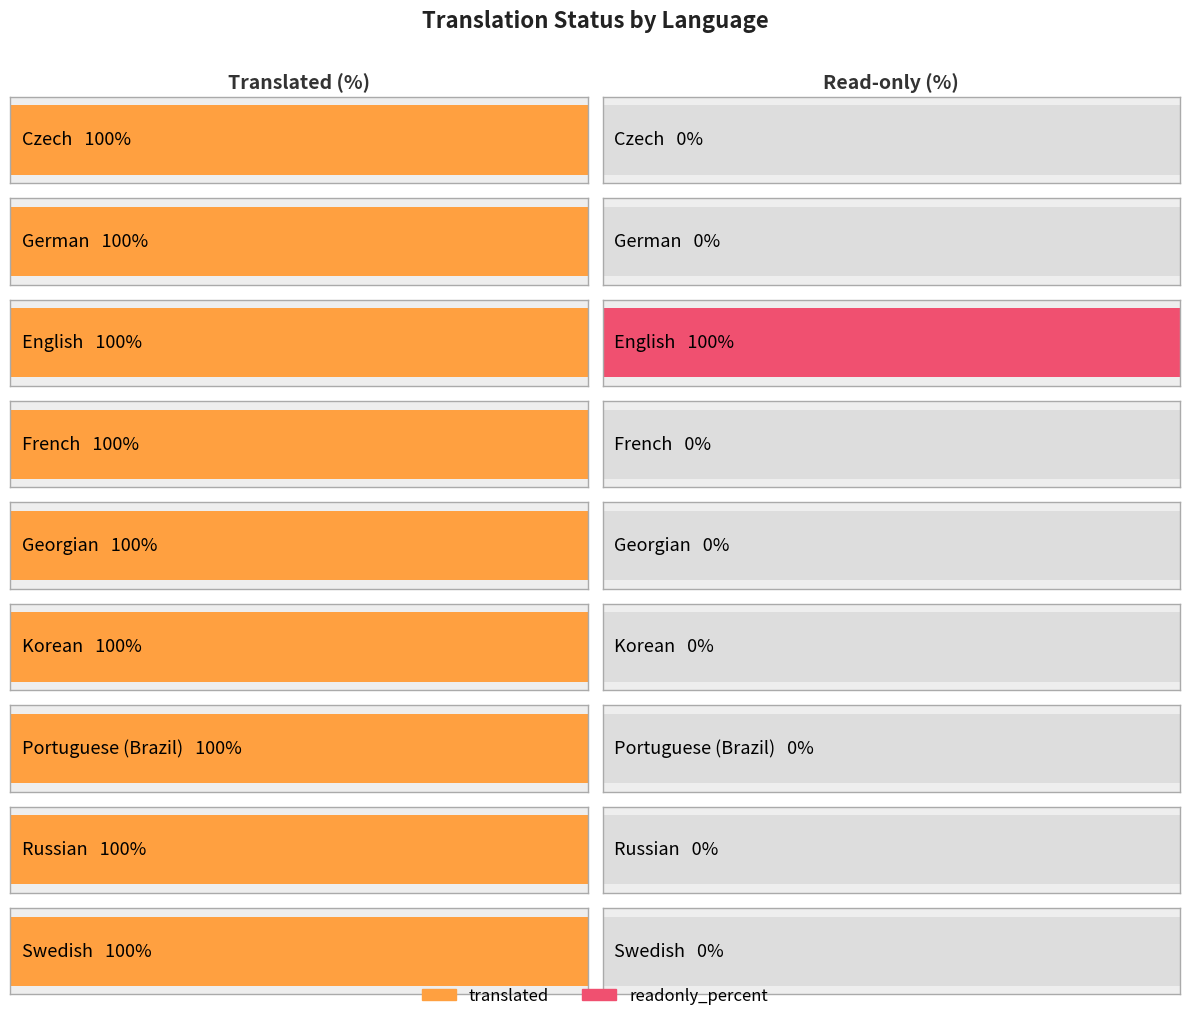

Between Korean and Portuguese (Brazil), which is larger?

Korean